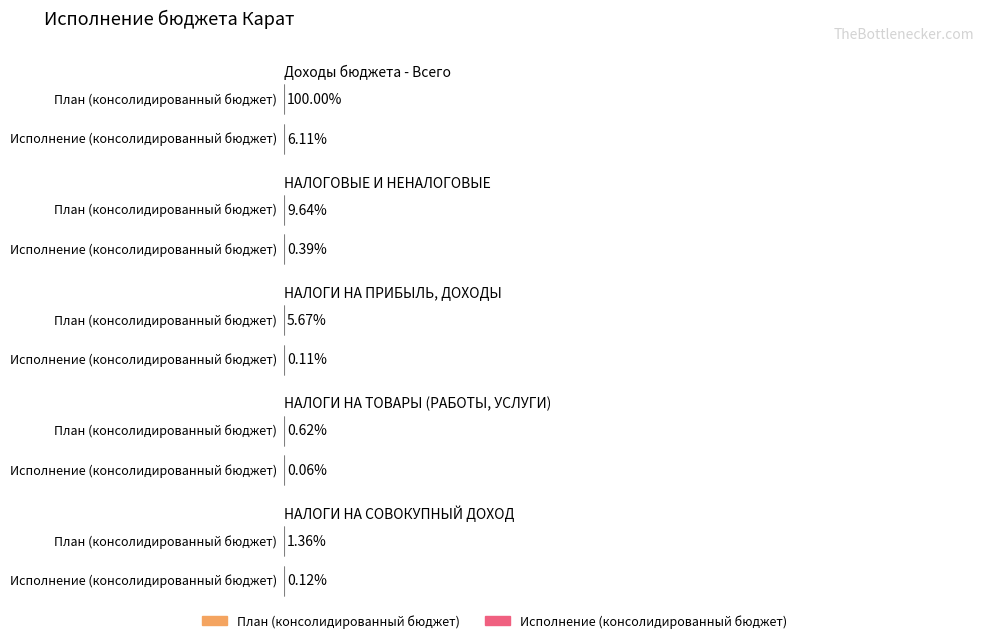

At which category is the sum across all series the highest?

Доходы бюджета - Всего